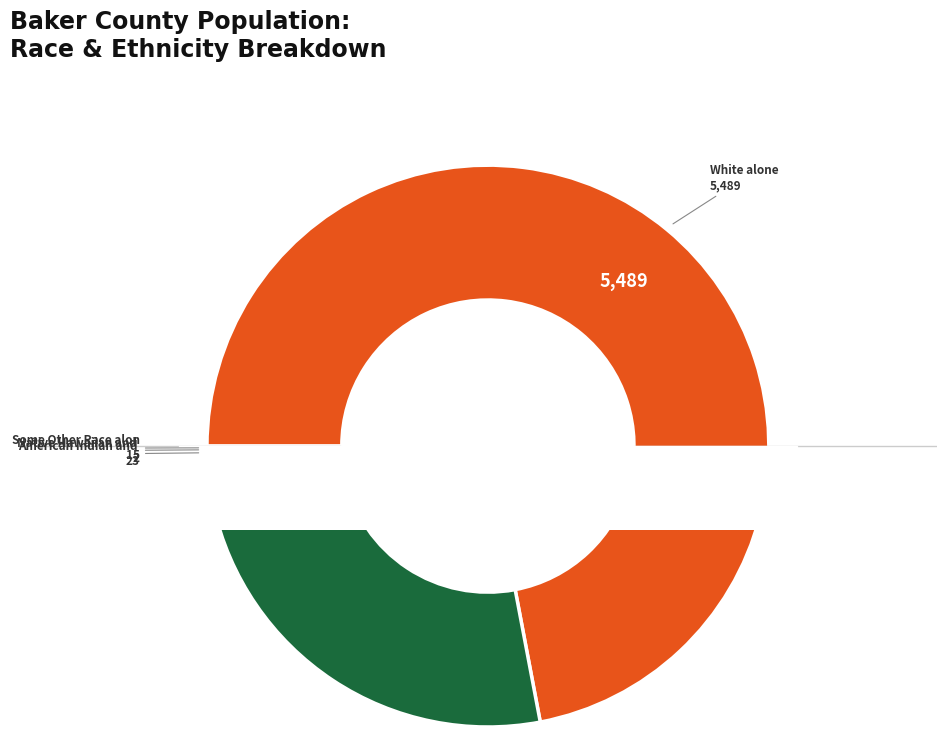

Do Some Other Race alone and Black or African American alone together represent more than half of the pie?

No